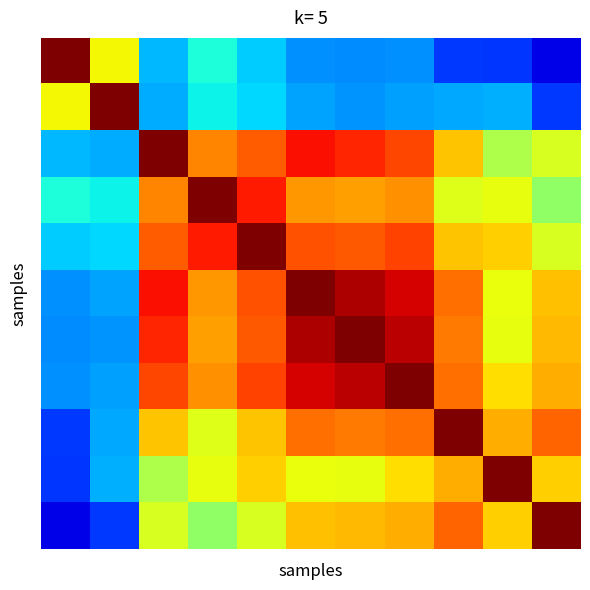

At which category is the sum across all series the highest?

7